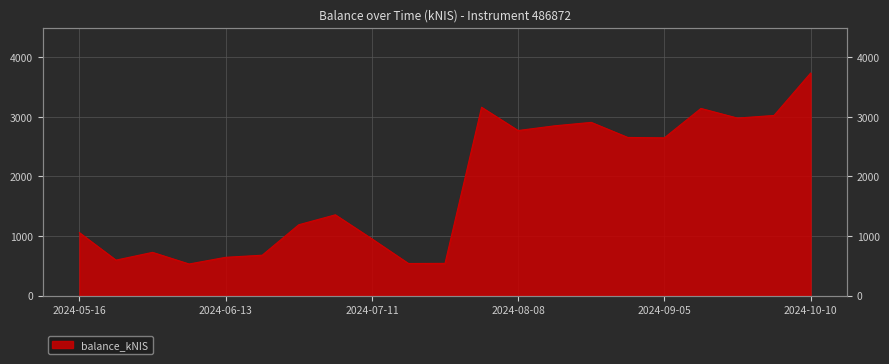

Does the chart display data point markers on the line(s)?

No